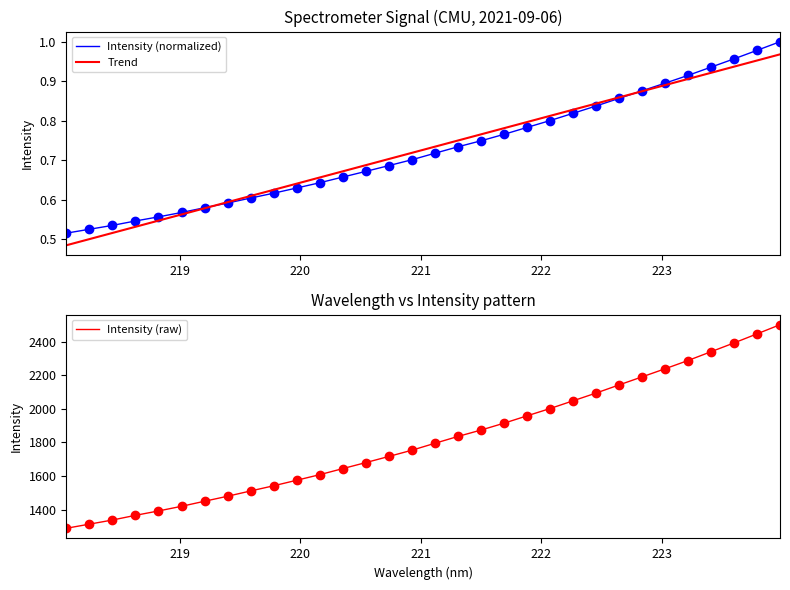

What is the sum of all Intensity (raw) values?

58142.9